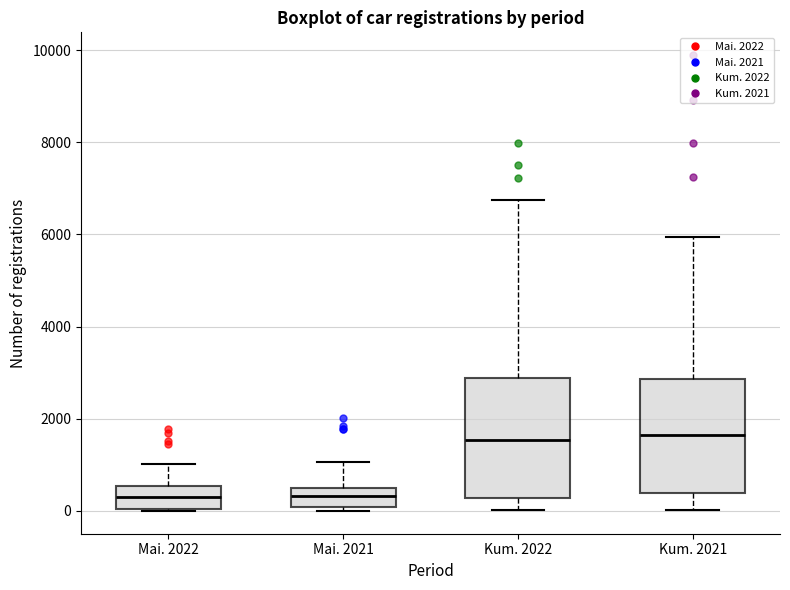

Reading left to right, read every box against the y-axis: the position of its median line, the range the box covers, and the ends of its whiskers. The values are not printed on the chart, so give them approximately, as read against the axis.

Mai. 2022: median 400, box 0 to 600, whiskers 0 to 1000
Mai. 2021: median 400 (inside the box), box 0 to 400, whiskers 0 (just below the box's lower edge) to 1000
Kum. 2022: median 1600, box 200 to 2800, whiskers 0 to 6800
Kum. 2021: median 1600, box 400 to 2800, whiskers 0 to 6000